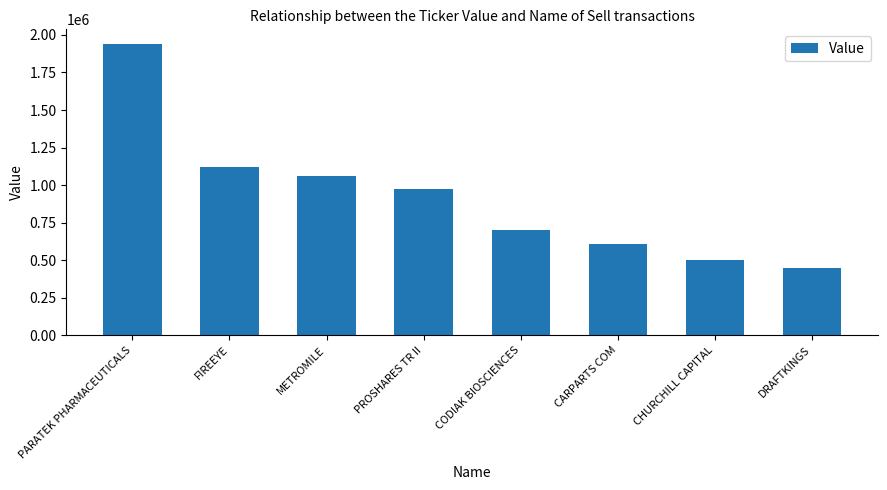

What is the approximate value at CARPARTS COM?

611000